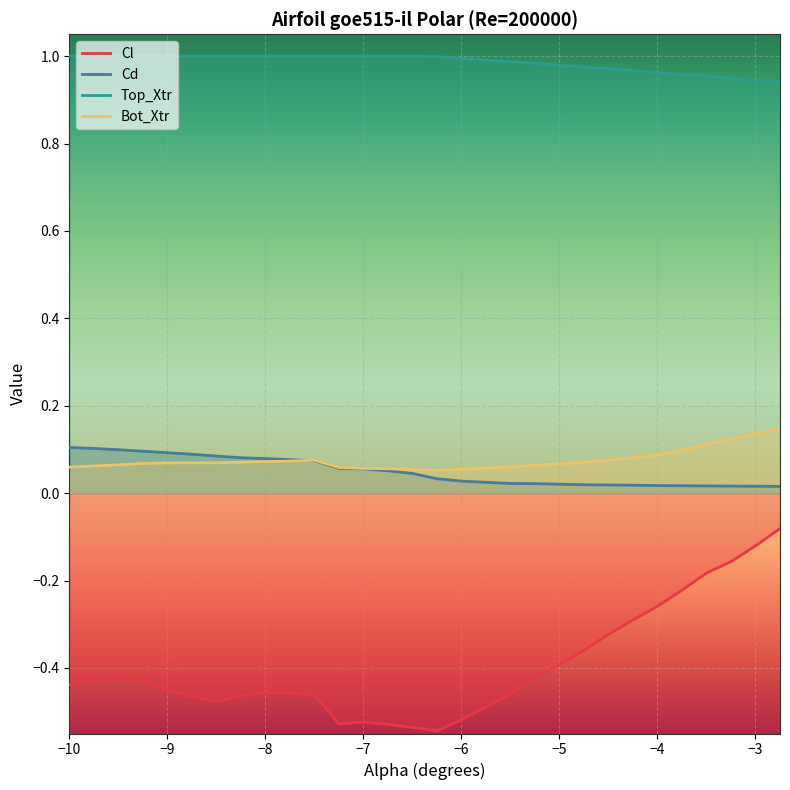

Which series has the largest range (max minus min)?

Cl